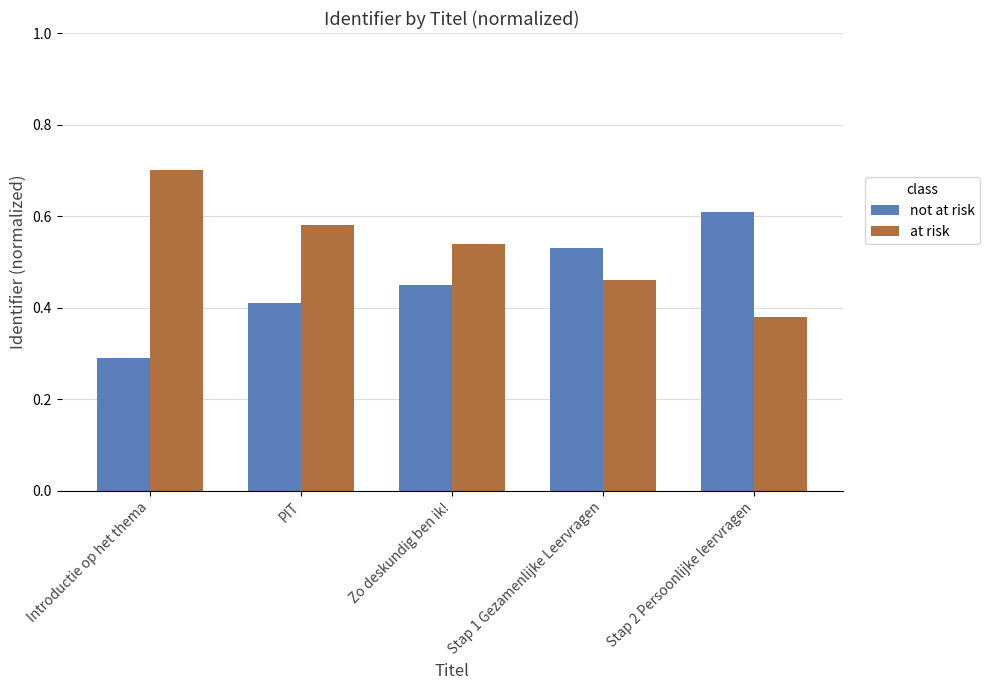

What is the maximum value for at risk?

0.7